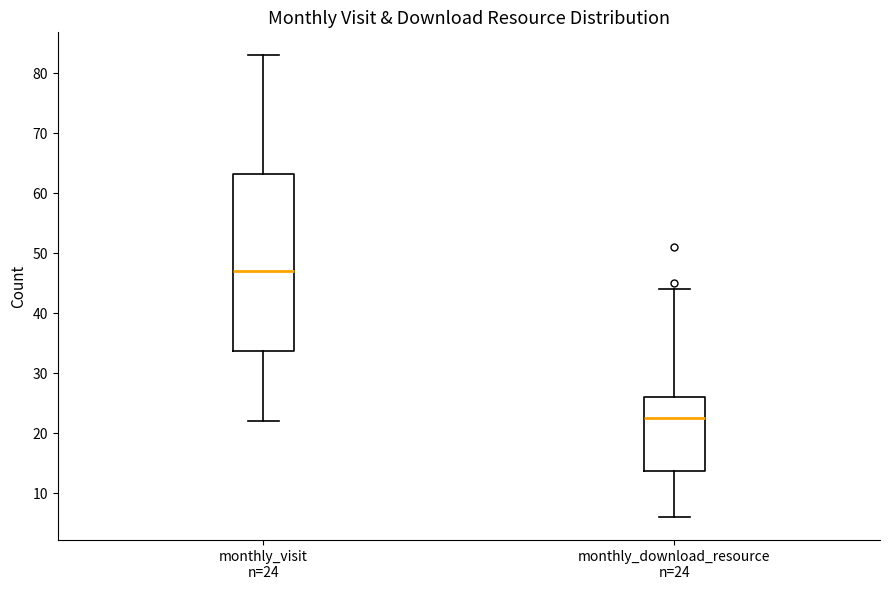

Where does the lower whisker of the box for monthly_download_resource n=24 end on the y-axis? The values are not printed on the chart, so give them approximately, as read against the axis.

6